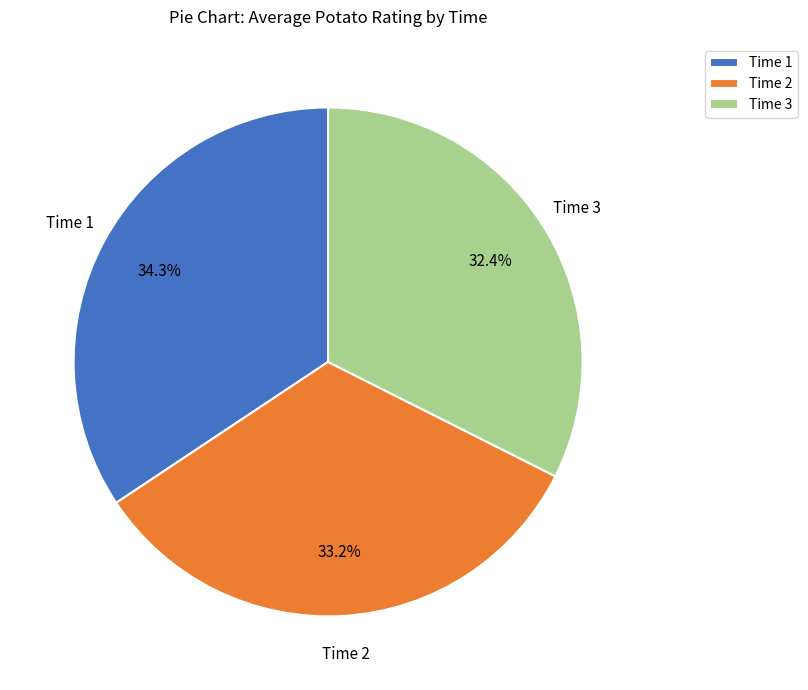

What is the largest slice in the pie chart?

Time 1